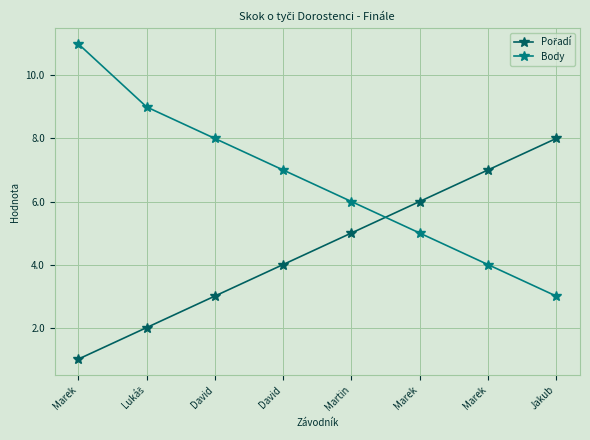

Reading right to left, list all the values displayed in this chart.

Pořadí: Jakub=8	Marek=7	Marek=6	Martin=5	David=4	David=3	Lukáš=2	Marek=1
Body: Jakub=3	Marek=4	Marek=5	Martin=6	David=7	David=8	Lukáš=9	Marek=11